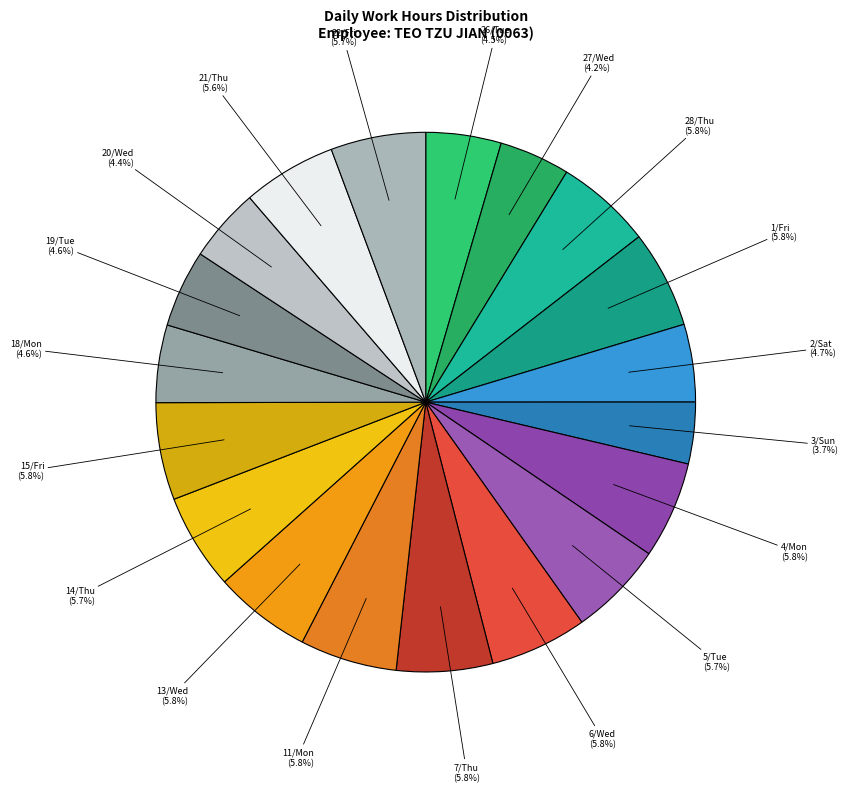

Count the number of slices in the pie.

19